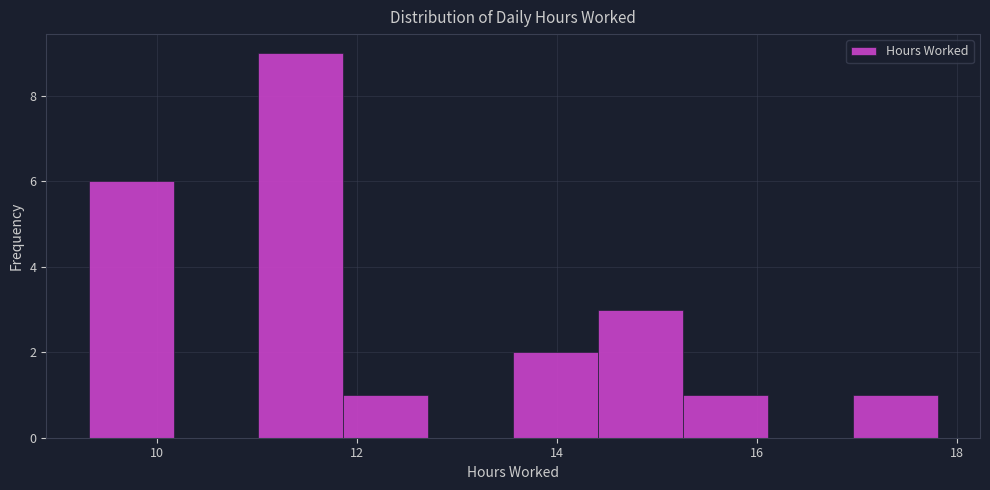

Reading left to right, list every bar in this chart as the range it spans on the x-axis followed by its height. Neither the bar edges nor the heights are printed on the chart, so give them approximately, as read against the axes.

9.4 to 10.2: 6
10.2 to 11.0: 0
11.0 to 11.8: 9
11.8 to 12.8: 1
12.8 to 13.6: 0
13.6 to 14.4: 2
14.4 to 15.2: 3
15.2 to 16.2: 1
16.2 to 17.0: 0
17.0 to 17.8: 1